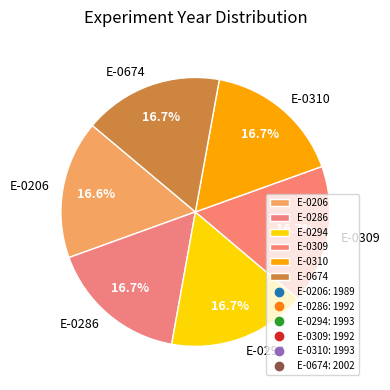

What is the ratio of the value at E-0206 to the value at E-0310?

1.0